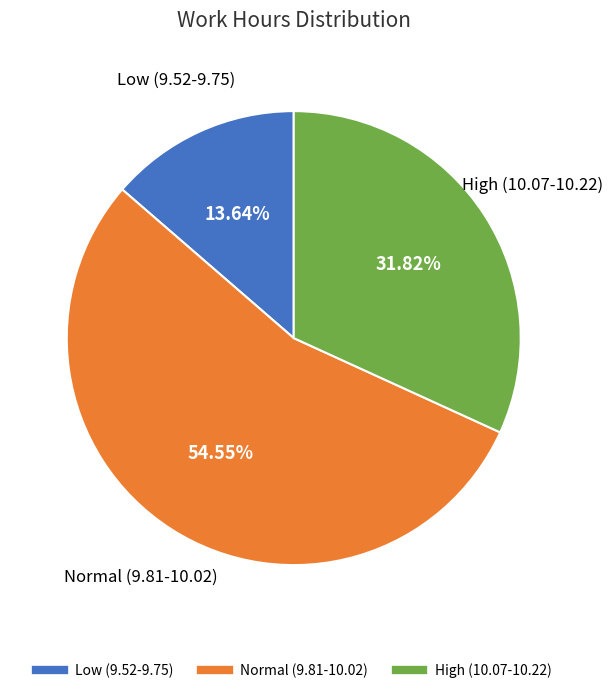

Is there a majority slice in this chart?

Yes